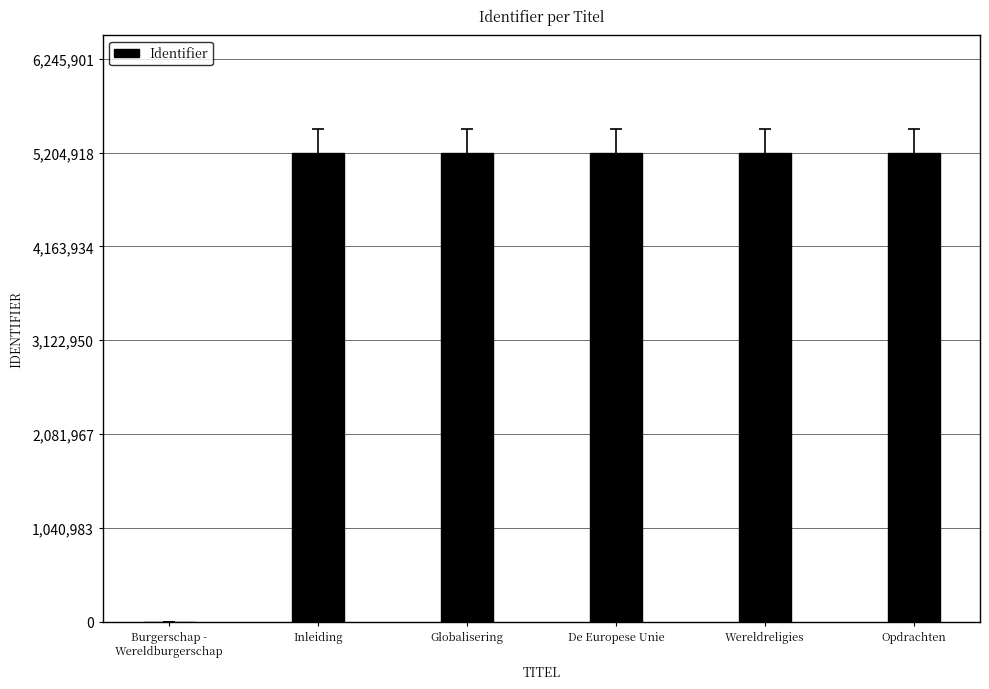

What is the greatest value displayed?

5204918